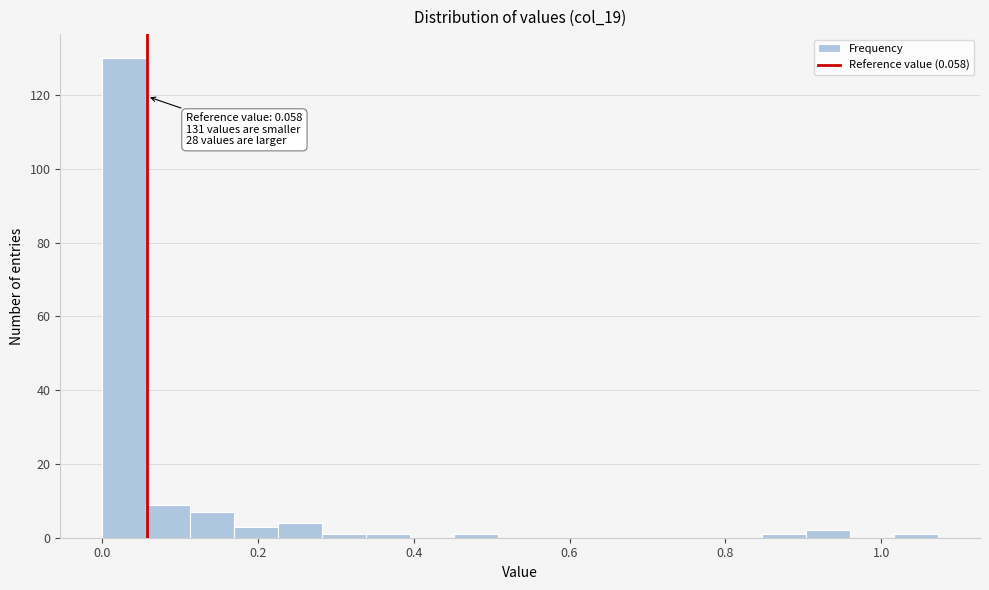

Read against the x-axis, roughly where is the centre of the tallest bar?

0.02